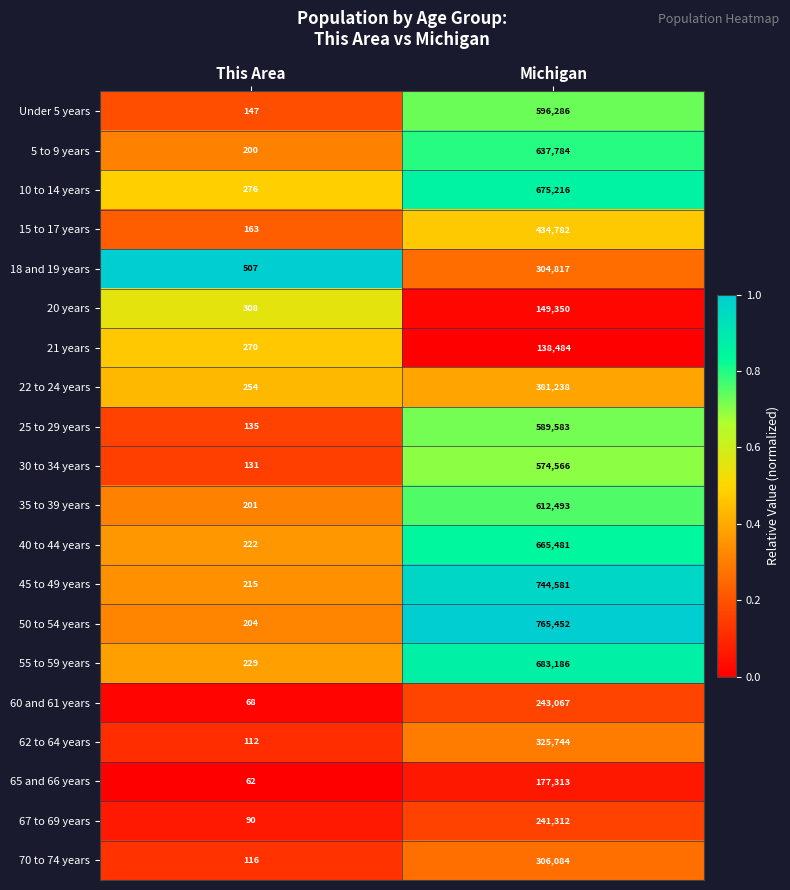

Which label corresponds to the largest value in the chart?

Michigan